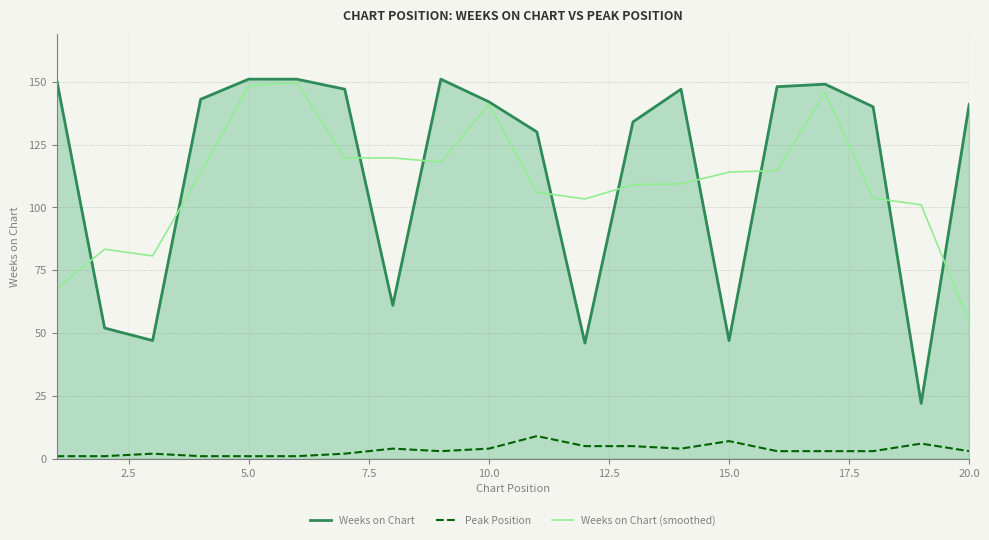

True or false: Peak Position and Weeks on Chart intersect in this chart.

False